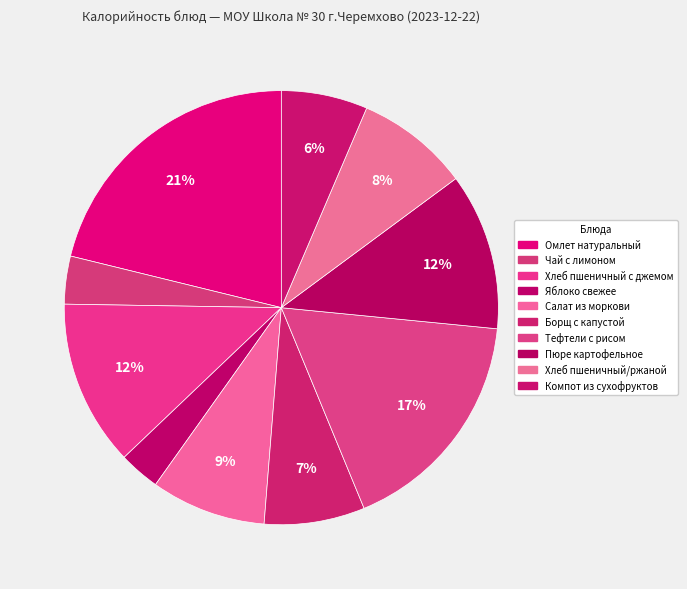

Is there a majority slice in this chart?

No